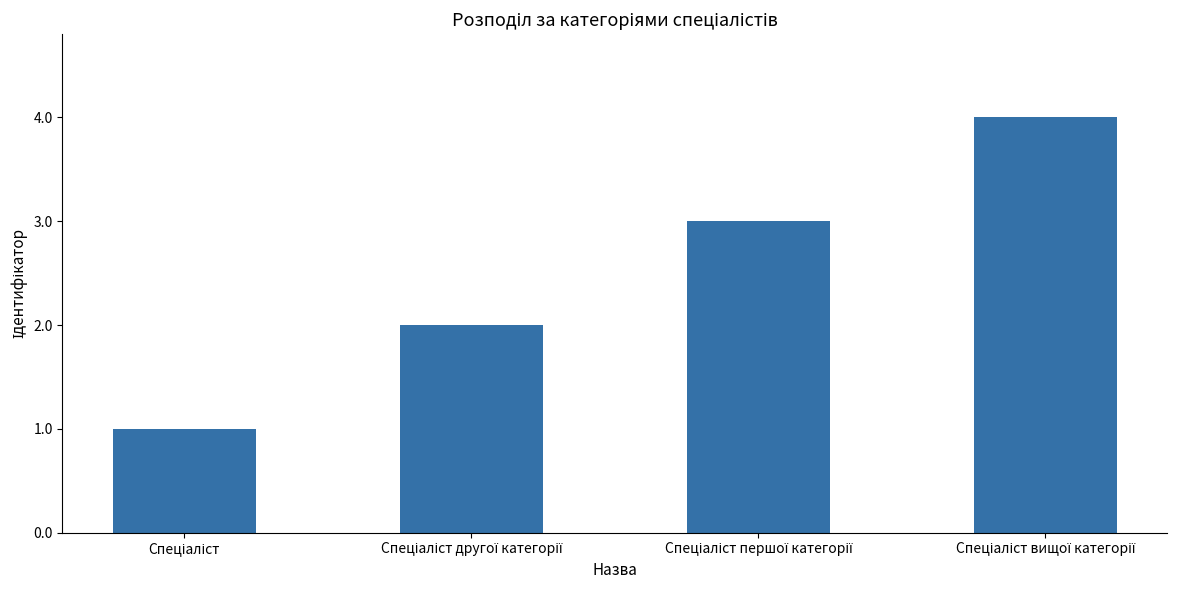

What is the sum of all values?

10